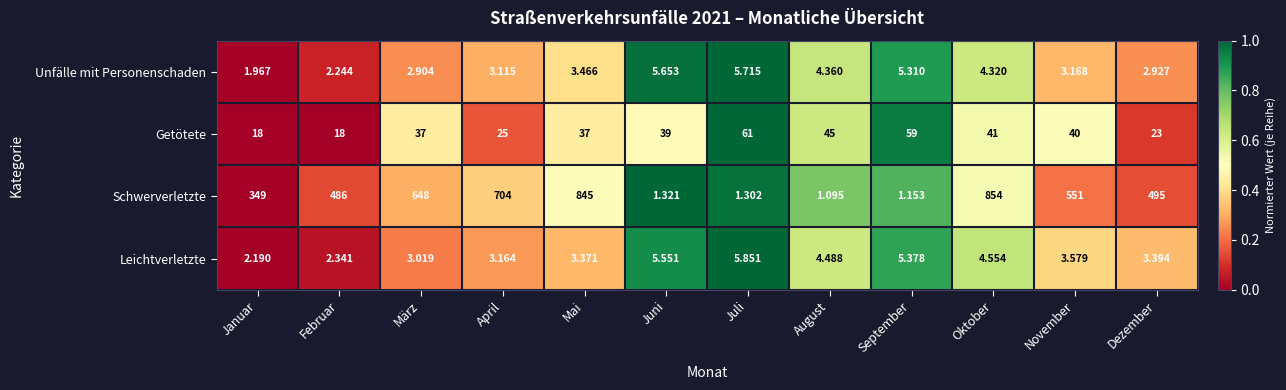

Which series changed the most between März and September?

Schwerverletzte